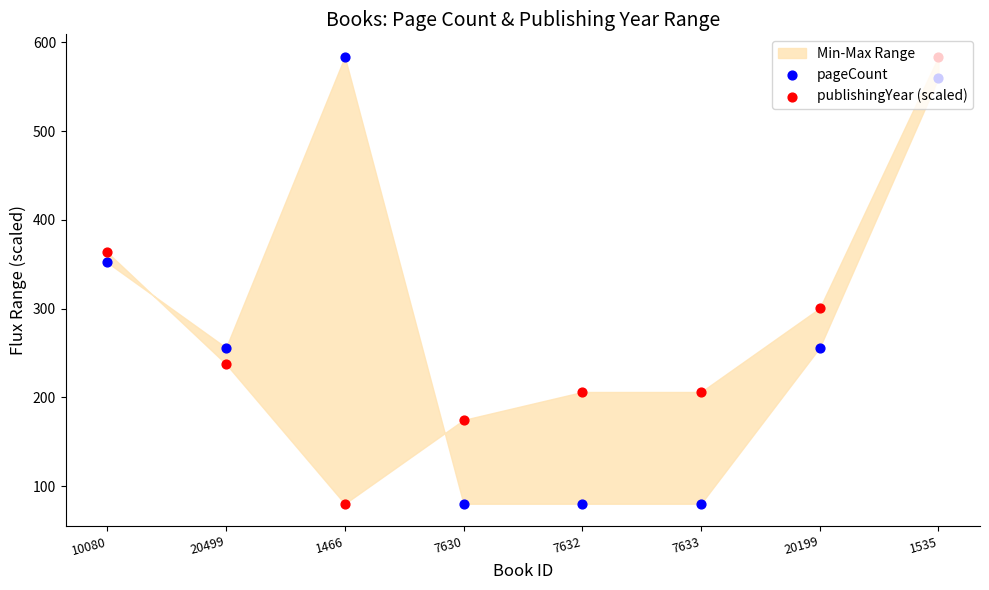

Which series reaches the minimum Y coordinate?

pageCount